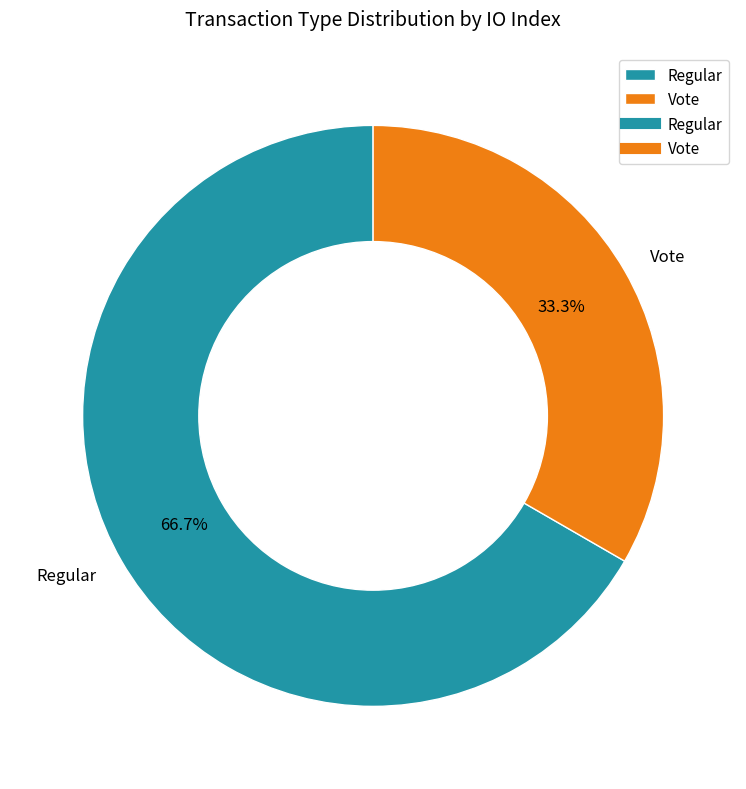

To the nearest percent, what portion does Vote represent?

33%